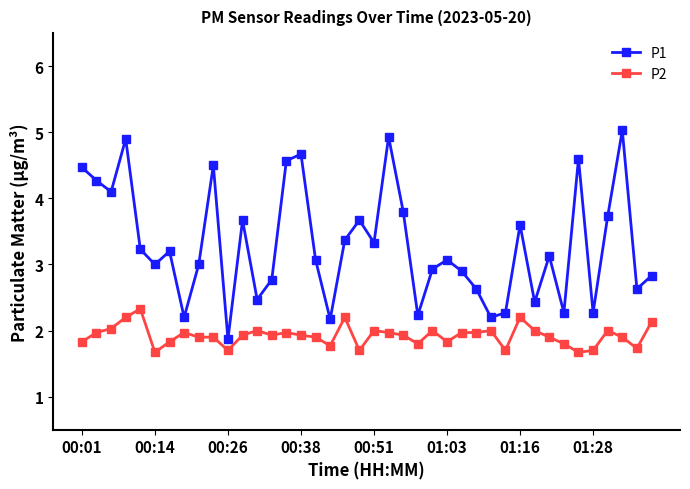

What is the sum of all P1 values?

132.0